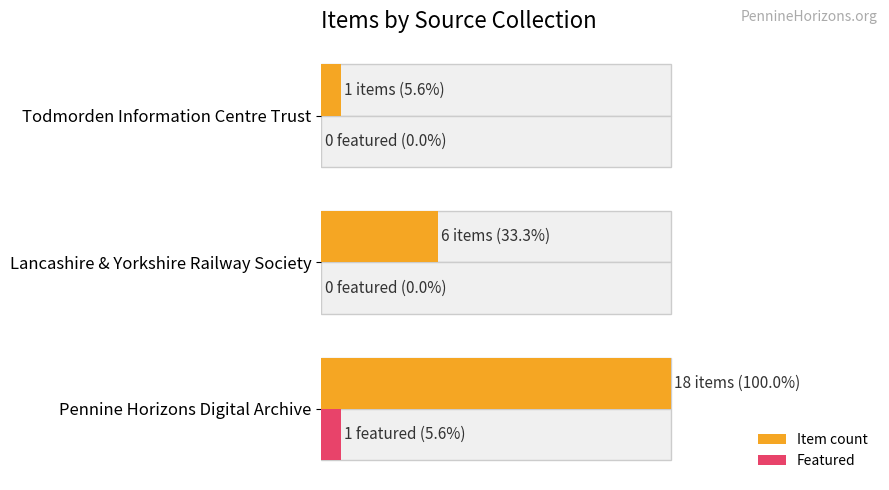

What is the highest value of the Featured series?

5.6